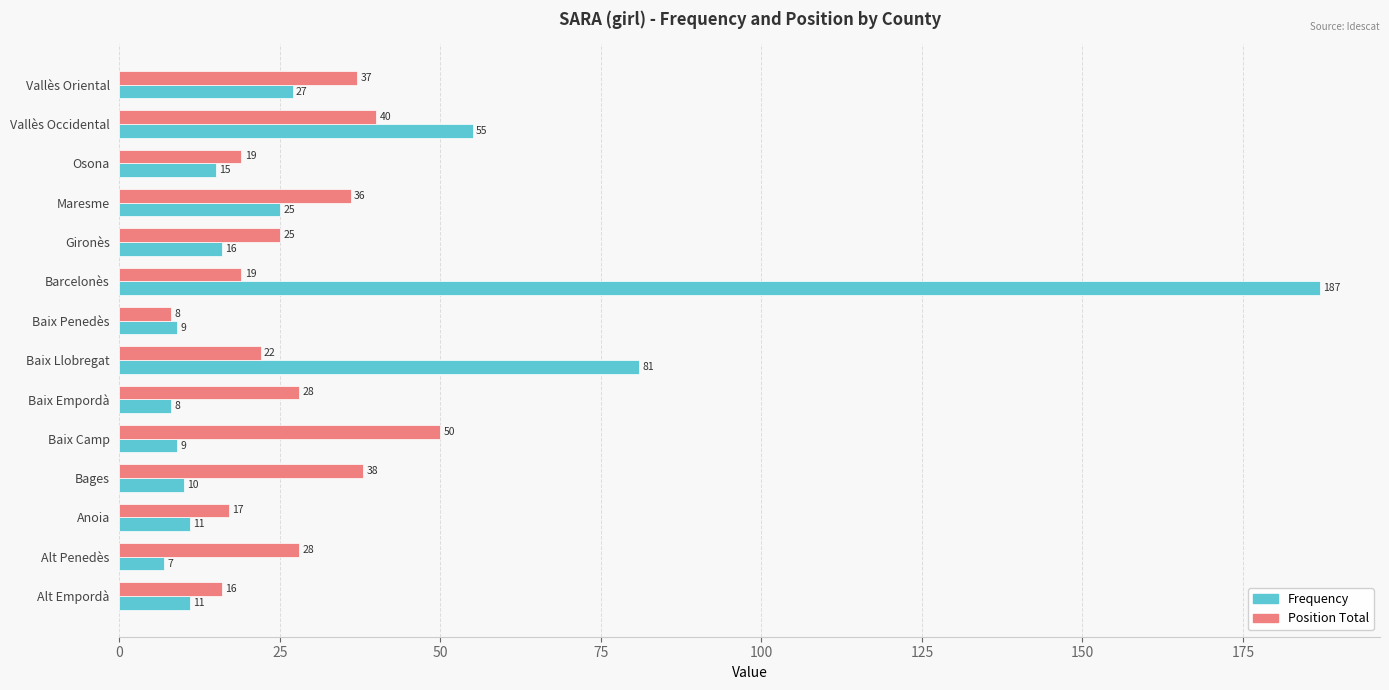

What is the approximate value of Position Total at Bages?

38